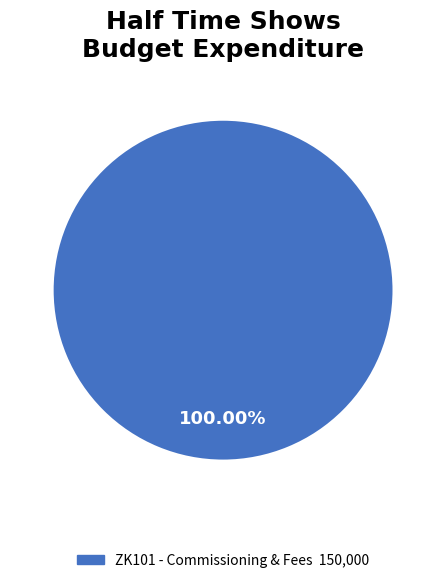

Is there a majority slice in this chart?

Yes